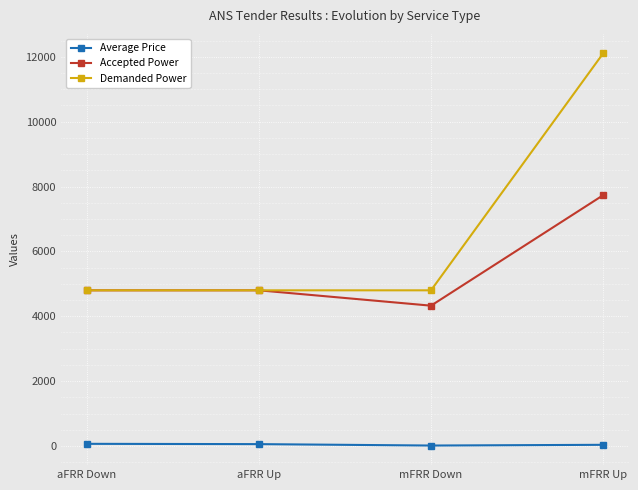

How many series are shown in this chart?

3